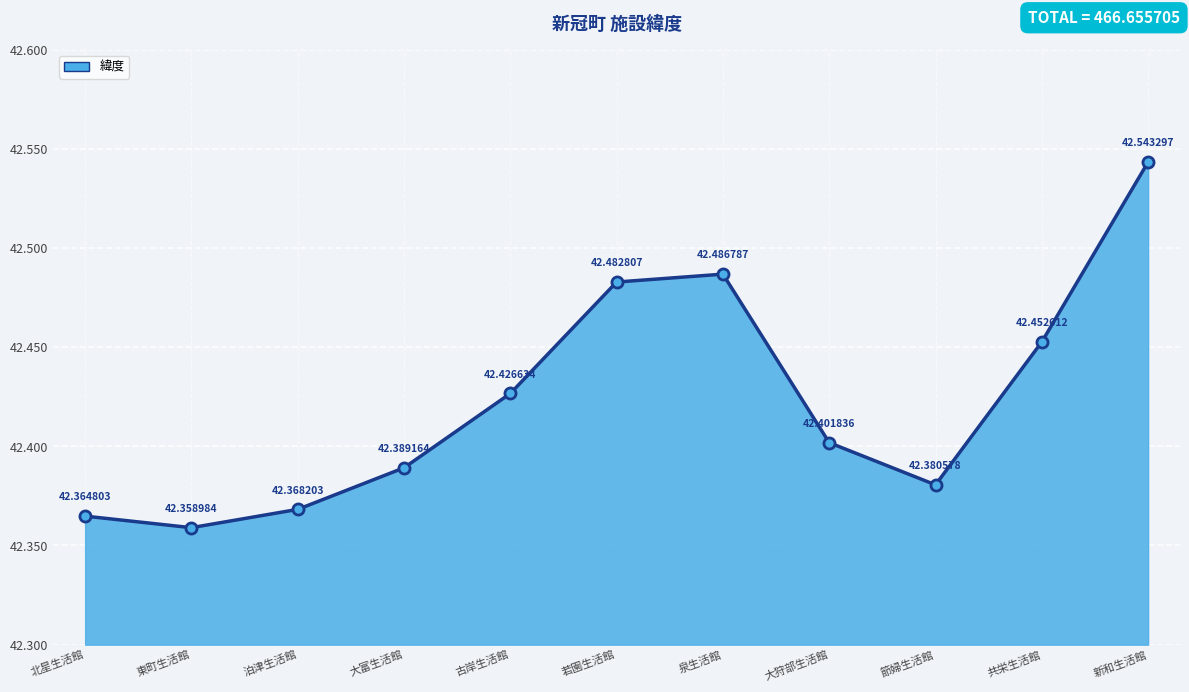

What is the sum of the values at 大狩部生活館 and 共栄生活館?

84.9